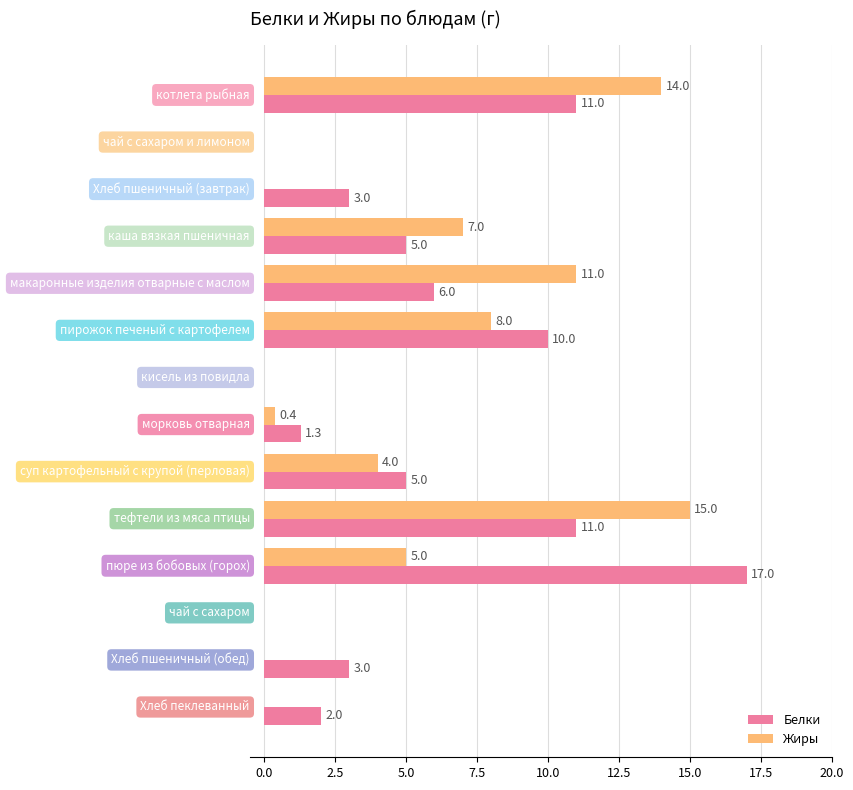

Which series has the largest total across all categories?

Белки